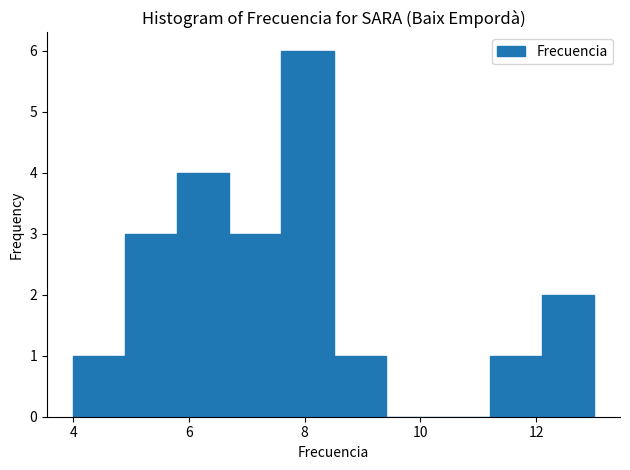

Reading left to right, transcribe this chart: for each bar, give the range it covers on the x-axis and its height. Neither the bar edges nor the heights are printed on the chart, so give them approximately, as read against the axes.

4.0 to 4.9: 1
4.9 to 5.8: 3
5.8 to 6.7: 4
6.7 to 7.6: 3
7.6 to 8.5: 6
8.5 to 9.4: 1
9.4 to 10.3: 0
10.3 to 11.2: 0
11.2 to 12.1: 1
12.1 to 13.0: 2